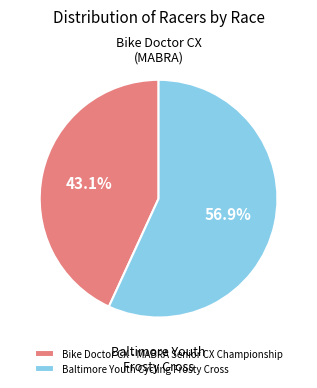

Rank the categories by value from highest to lowest.

Baltimore Youth Cycling Frosty Cross, Bike Doctor CX - MABRA Senior CX Championship